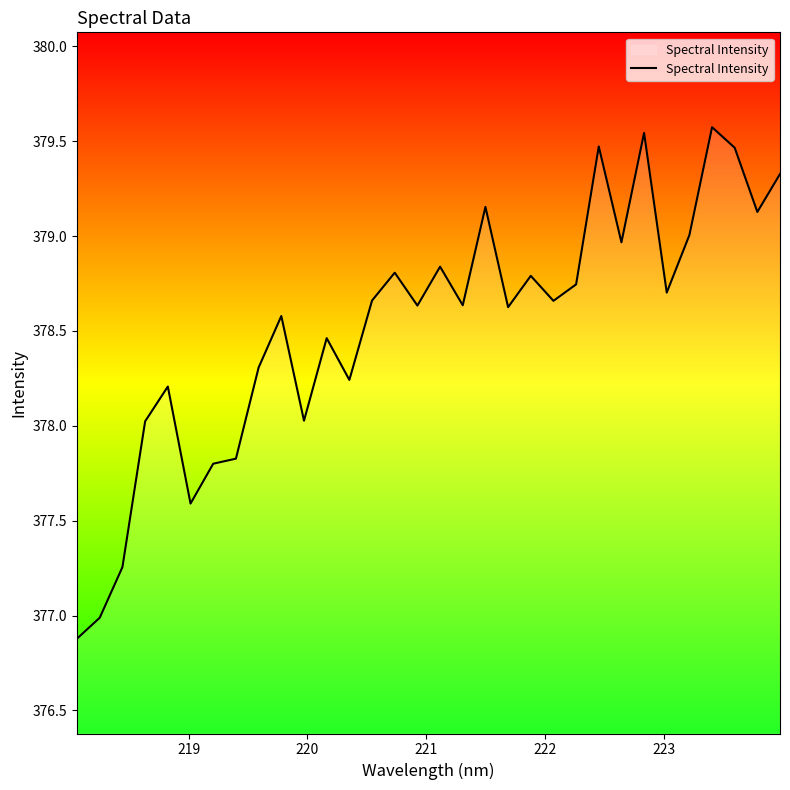

What is the difference between the maximum and minimum values?

2.7